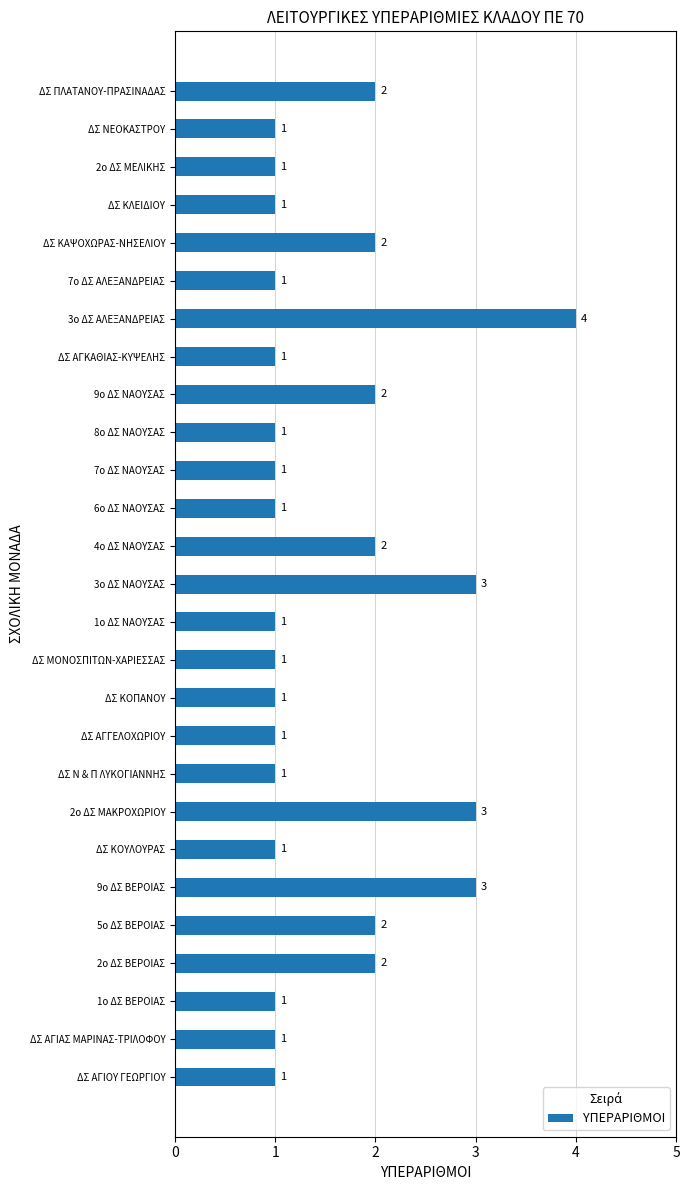

Is it true that the value at 2ο ΔΣ ΒΕΡΟΙΑΣ is 1?

False